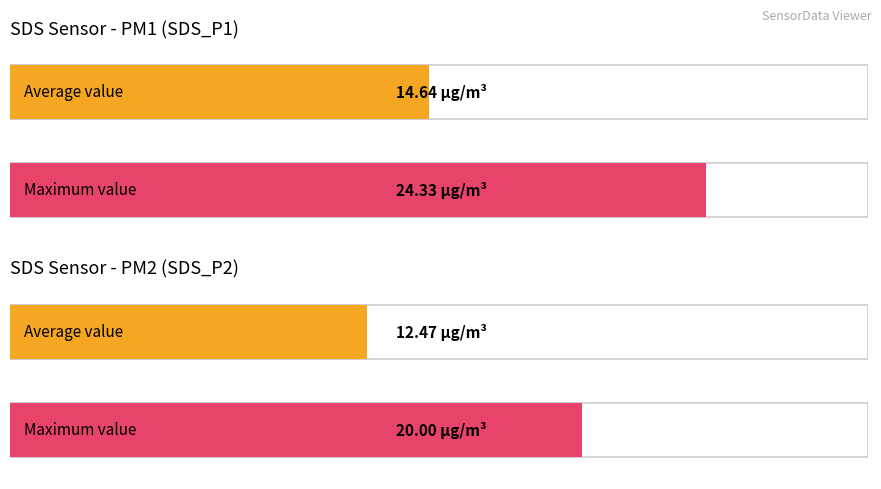

Rank the series by their maximum value, from highest to lowest.

SDS_P1, SDS_P2